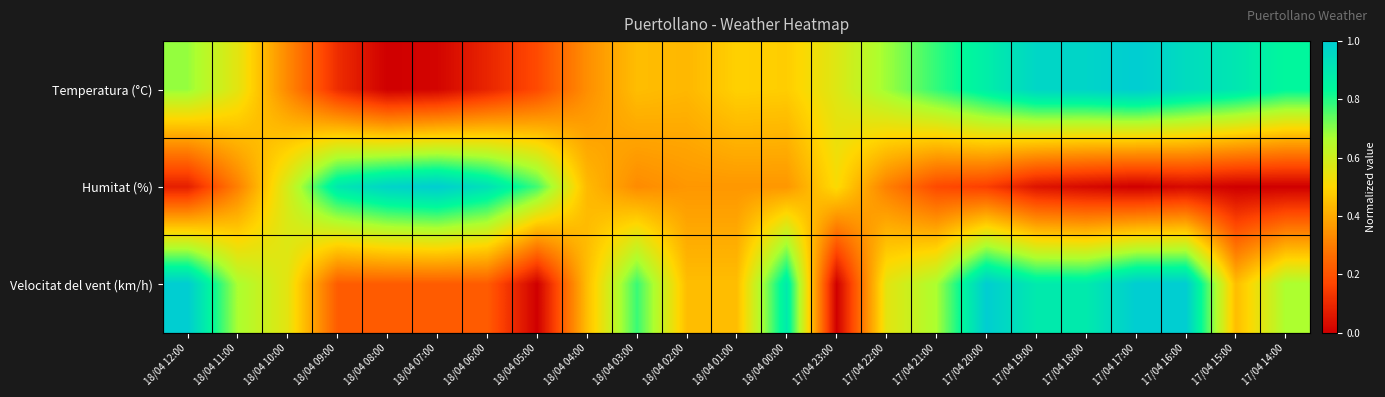

Reading left to right, list all the values displayed in this chart.

Temperatura (°C): 18/04 12:00=0.7	18/04 11:00=0.6	18/04 10:00=0.3	18/04 09:00=0.1	18/04 08:00=0.0	18/04 07:00=0.0	18/04 06:00=0.1	18/04 05:00=0.2	18/04 04:00=0.3	18/04 03:00=0.4	18/04 02:00=0.4	18/04 01:00=0.5	18/04 00:00=0.5	17/04 23:00=0.6	17/04 22:00=0.7	17/04 21:00=0.8	17/04 20:00=0.9	17/04 19:00=1.0	17/04 18:00=1.0	17/04 17:00=1.0	17/04 16:00=0.9	17/04 15:00=0.9	17/04 14:00=0.8
Humitat (%): 18/04 12:00=0.1	18/04 11:00=0.3	18/04 10:00=0.6	18/04 09:00=0.9	18/04 08:00=1.0	18/04 07:00=1.0	18/04 06:00=0.9	18/04 05:00=0.8	18/04 04:00=0.4	18/04 03:00=0.3	18/04 02:00=0.4	18/04 01:00=0.4	18/04 00:00=0.4	17/04 23:00=0.5	17/04 22:00=0.3	17/04 21:00=0.2	17/04 20:00=0.2	17/04 19:00=0.1	17/04 18:00=0.0	17/04 17:00=0.0	17/04 16:00=0.0	17/04 15:00=0.0	17/04 14:00=0.0
Velocitat del vent (km/h): 18/04 12:00=1.0	18/04 11:00=0.7	18/04 10:00=0.6	18/04 09:00=0.2	18/04 08:00=0.2	18/04 07:00=0.2	18/04 06:00=0.2	18/04 05:00=0.0	18/04 04:00=0.4	18/04 03:00=0.8	18/04 02:00=0.4	18/04 01:00=0.4	18/04 00:00=0.9	17/04 23:00=0.0	17/04 22:00=0.6	17/04 21:00=0.7	17/04 20:00=1.0	17/04 19:00=0.9	17/04 18:00=0.9	17/04 17:00=1.0	17/04 16:00=1.0	17/04 15:00=0.4	17/04 14:00=0.7